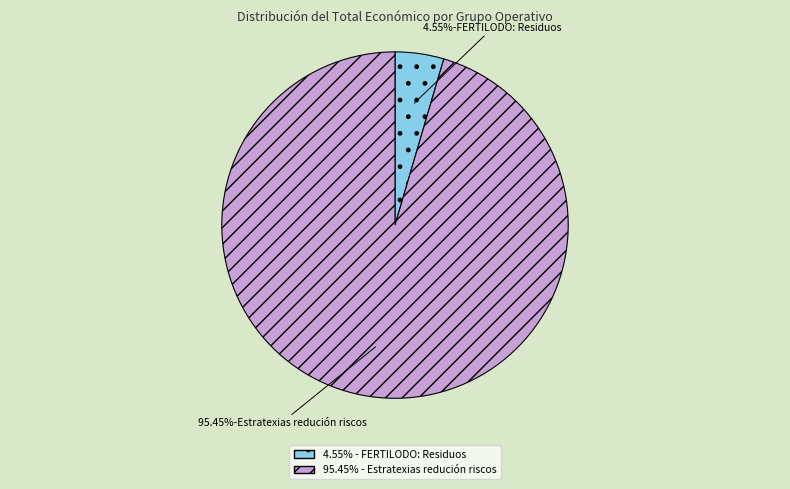

Does any single category account for the majority?

Yes